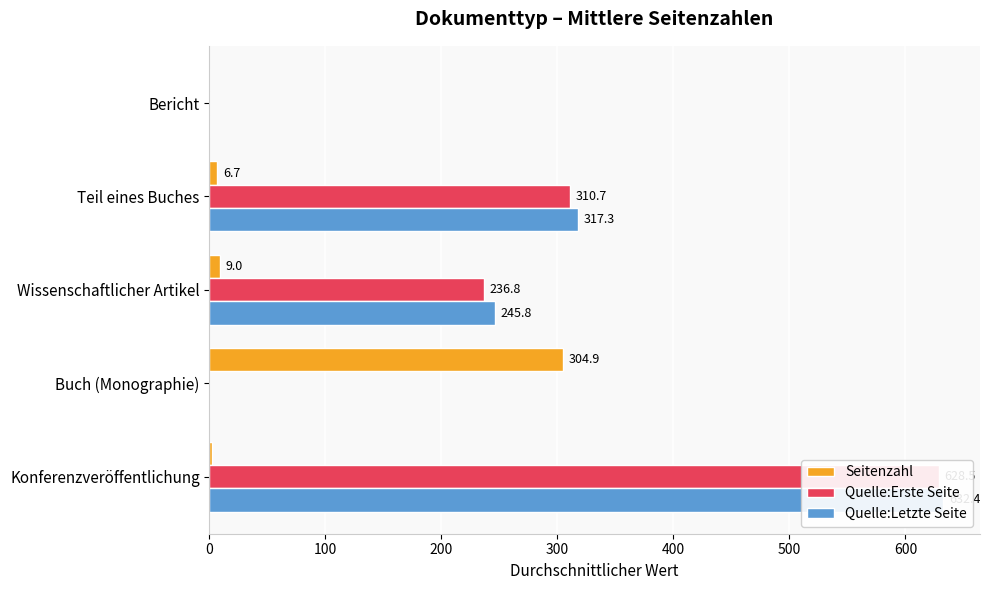

How many values in Quelle:Letzte Seite are above zero?

3